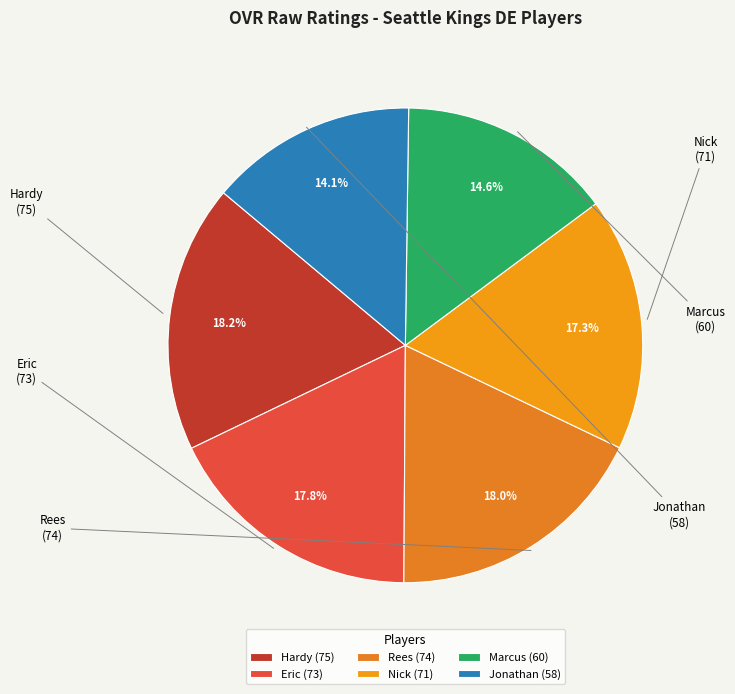

Is there a majority slice in this chart?

No